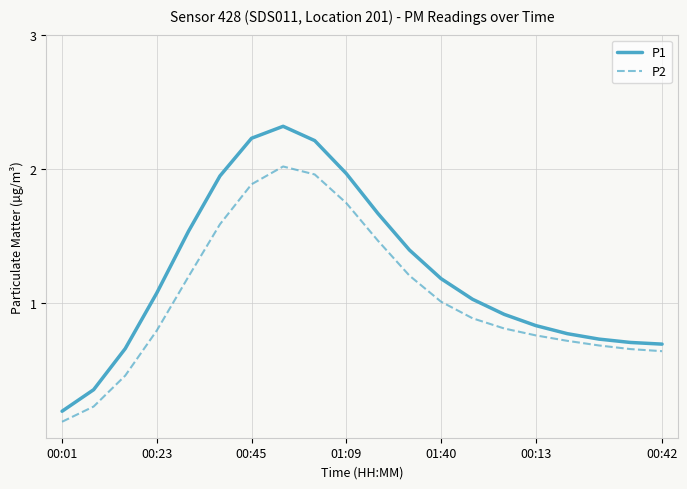

What is the difference between the maximum and minimum values in the P1 series?

2.1